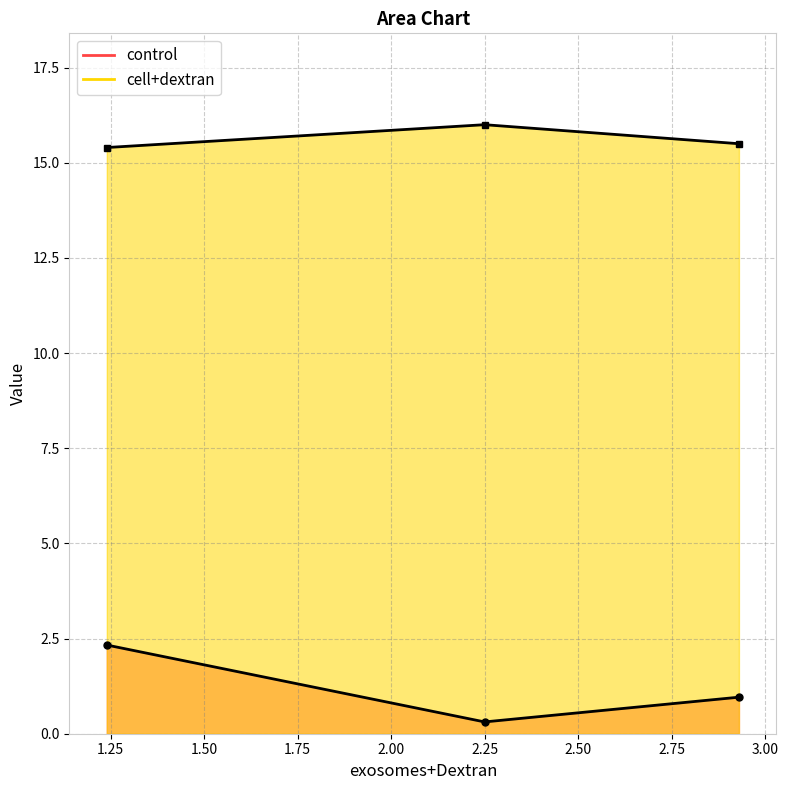

Which series has the largest total across all categories?

cell+dextran